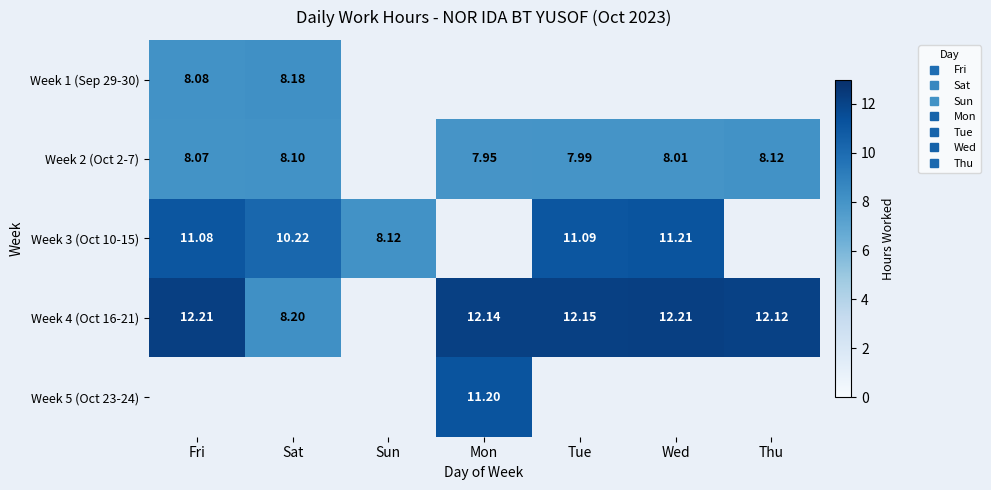

At which category does the chart reach its minimum across all series?

Sun